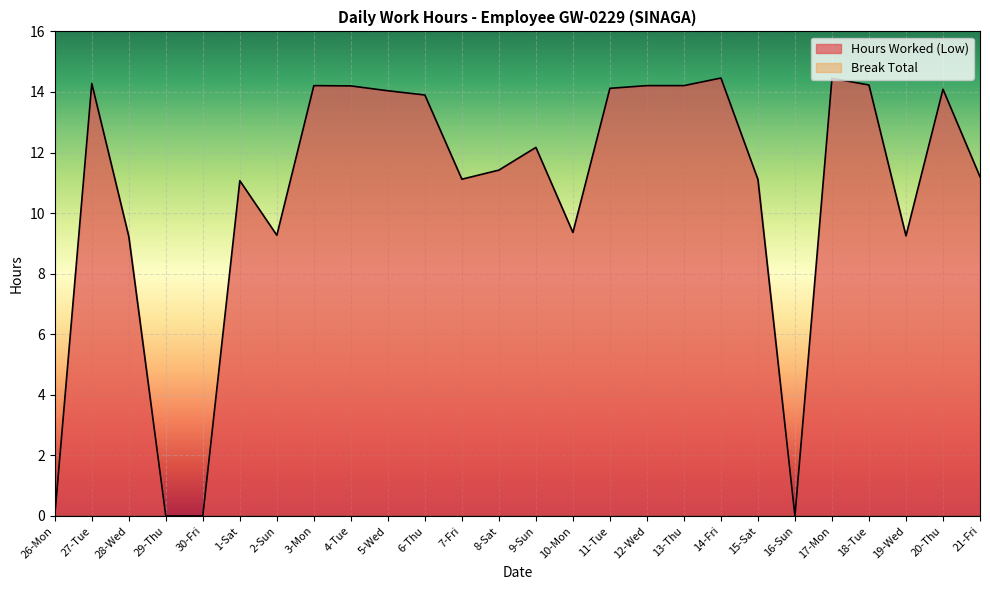

What is the change in value from 1-Sat to 19-Wed?

-1.8